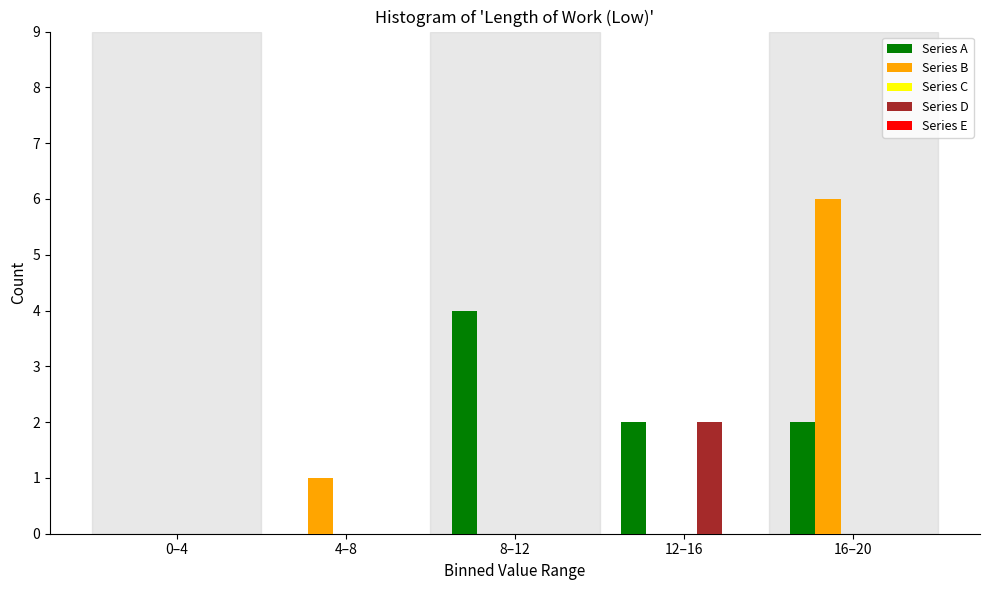

At which label is Series B closest to 3?

4–8